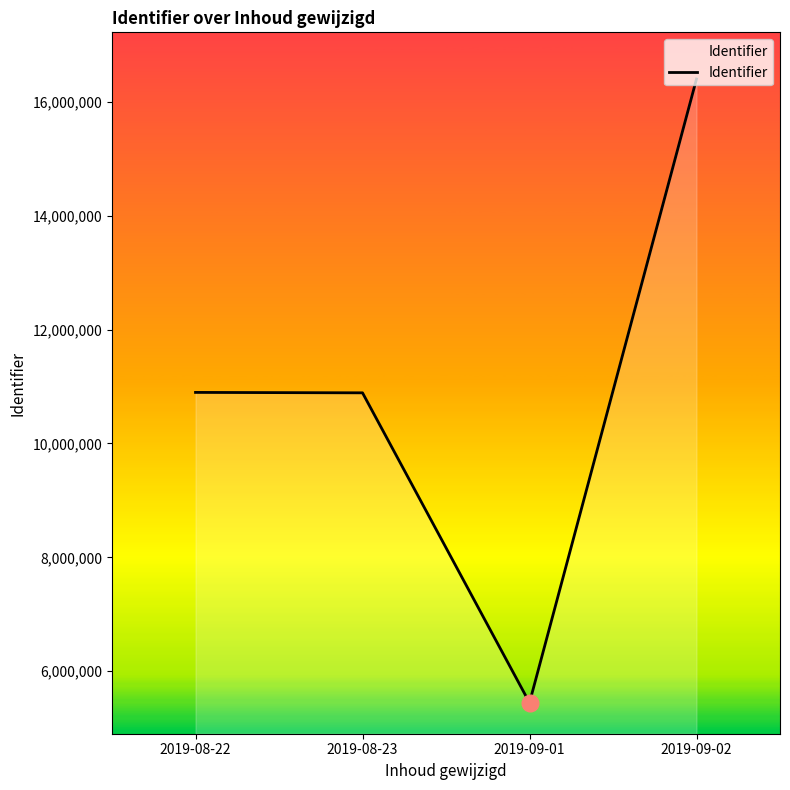

Does the chart display data point markers on the line(s)?

No